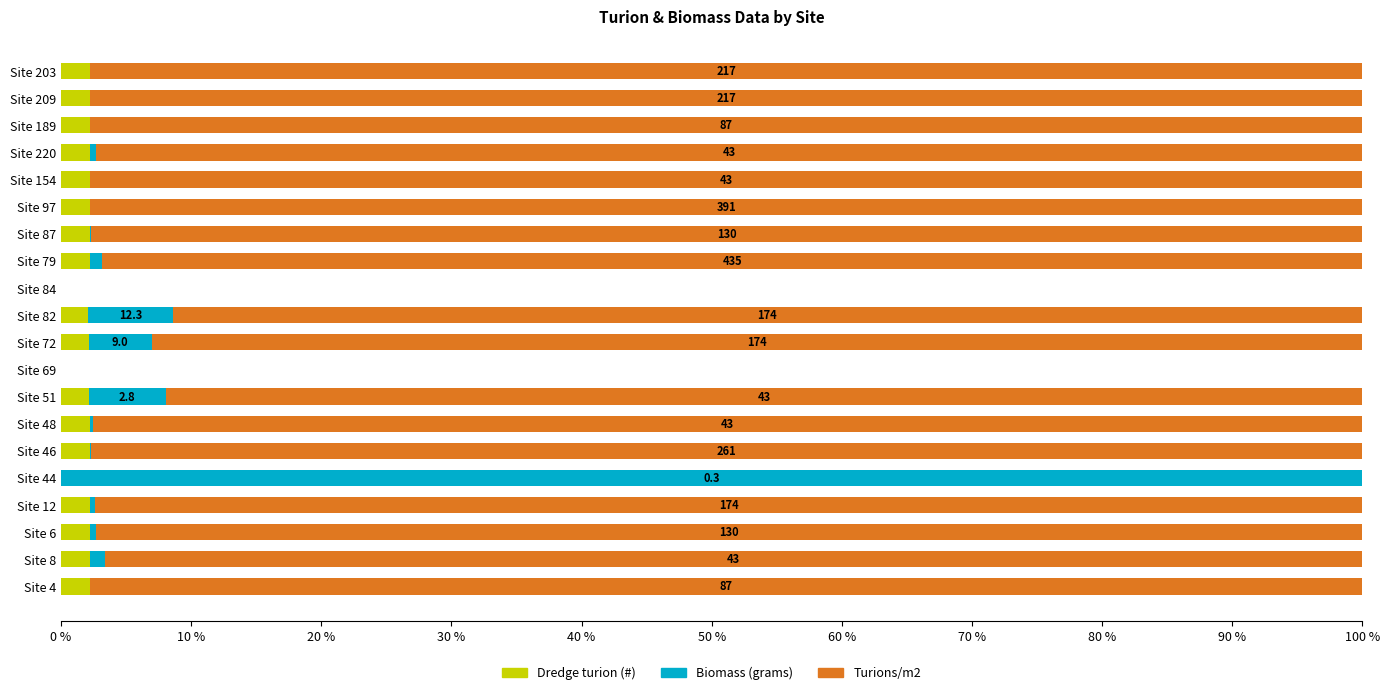

What is the maximum value for Dredge turion (#)?

2.2